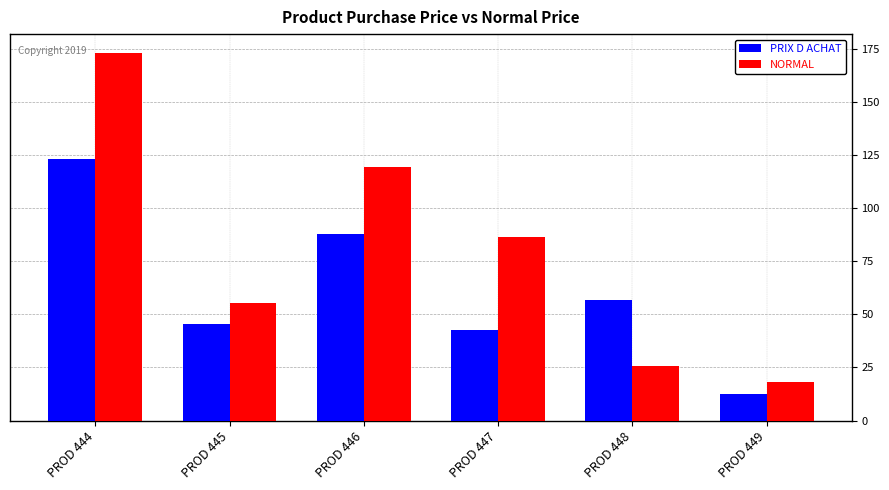

What is the lowest value of the PRIX D ACHAT series?

12.3